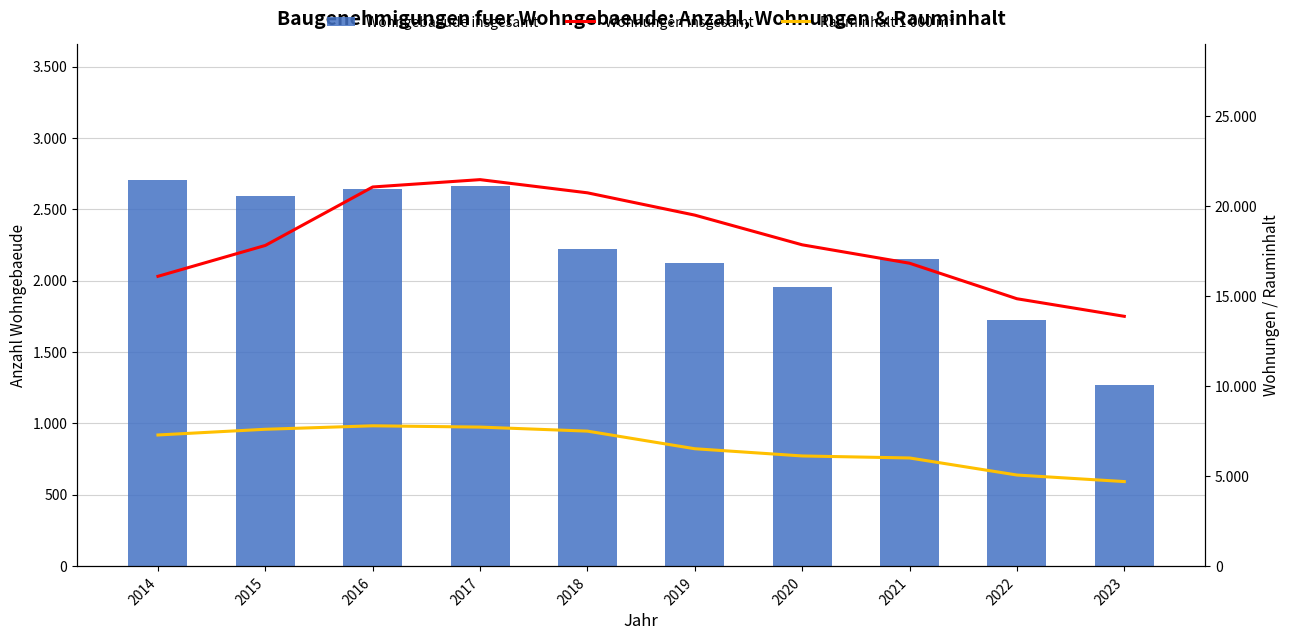

What is the value of the Wohngebaeude insgesamt bar at the 10th from the left?

1268